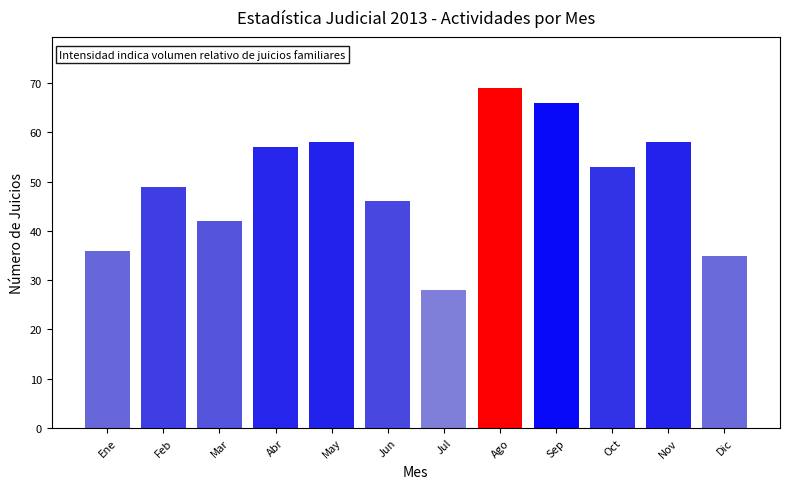

What position from the right is Feb?

11